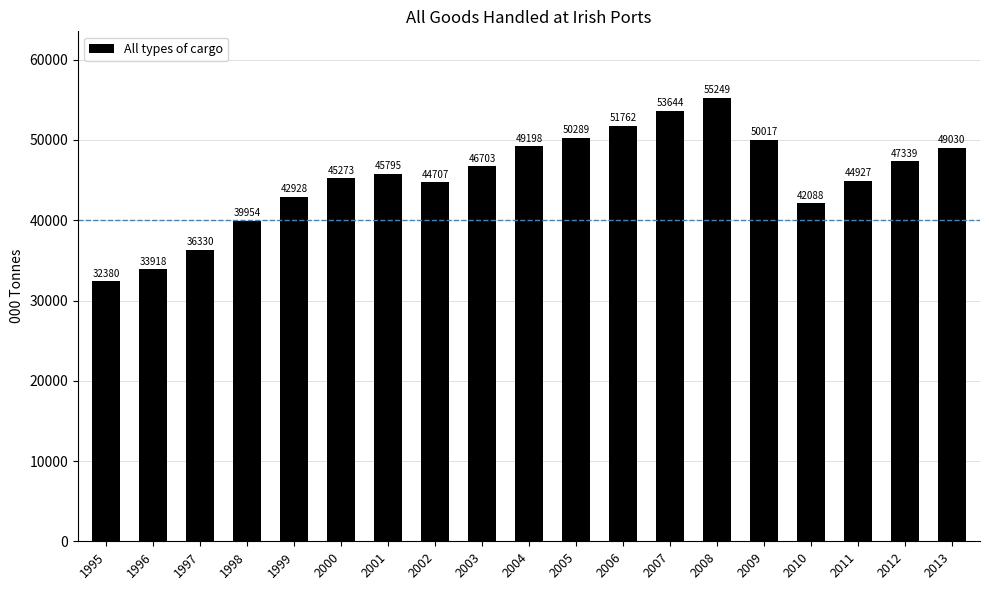

Reading left to right, list all the values displayed in this chart.

1995=32380	1996=33918	1997=36330	1998=39954	1999=42928	2000=45273	2001=45795	2002=44707	2003=46703	2004=49198	2005=50289	2006=51762	2007=53644	2008=55249	2009=50017	2010=42088	2011=44927	2012=47339	2013=49030